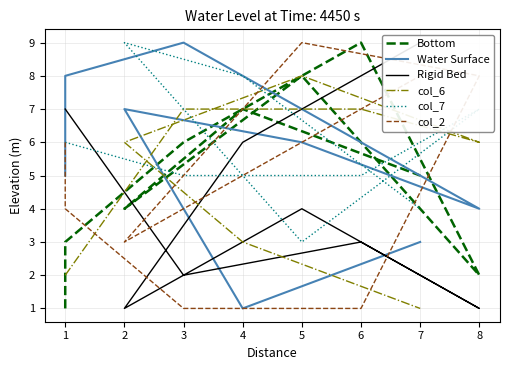

Rank the series at 5 from lowest to highest value.

col_7, Rigid Bed, Water Surface, Bottom, col_6, col_2